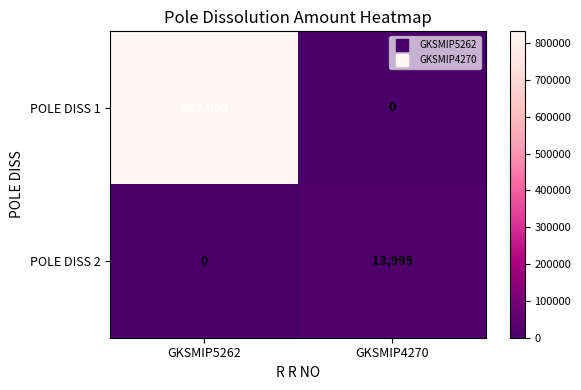

What is the maximum value shown in the chart?

832000